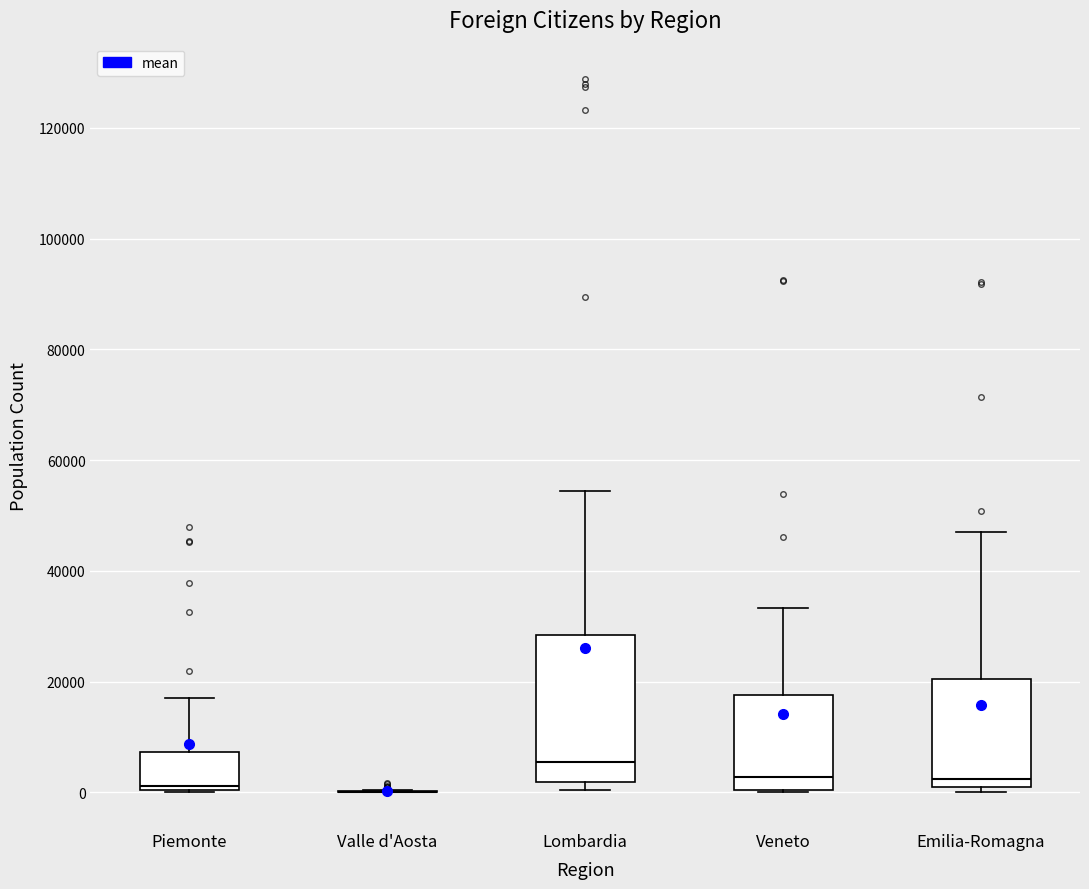

Reading left to right, read every box against the y-axis: the position of its median line, the range the box covers, and the ends of its whiskers. The values are not printed on the chart, so give them approximately, as read against the axis.

Piemonte: median 2000, box 0 to 8000, whiskers 0 to 16000
Valle d'Aosta: box collapsed to a line at 0, whiskers 0 to 0
Lombardia: median 6000, box 2000 to 28000, whiskers 0 to 54000
Veneto: median 2000, box 0 to 18000, whiskers 0 to 34000
Emilia-Romagna: median 2000, box 0 to 20000, whiskers 0 (just below the box's lower edge) to 48000